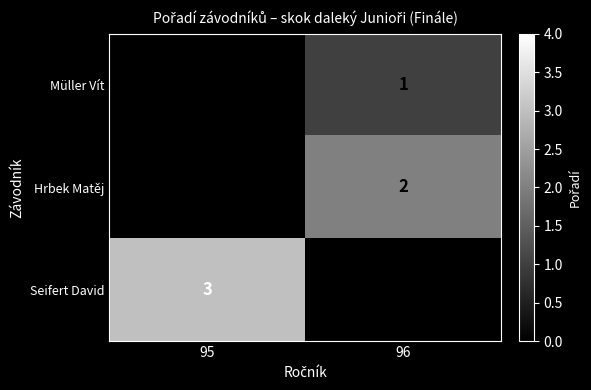

True or false: Hrbek Matěj has a value of 2 at 96.

True